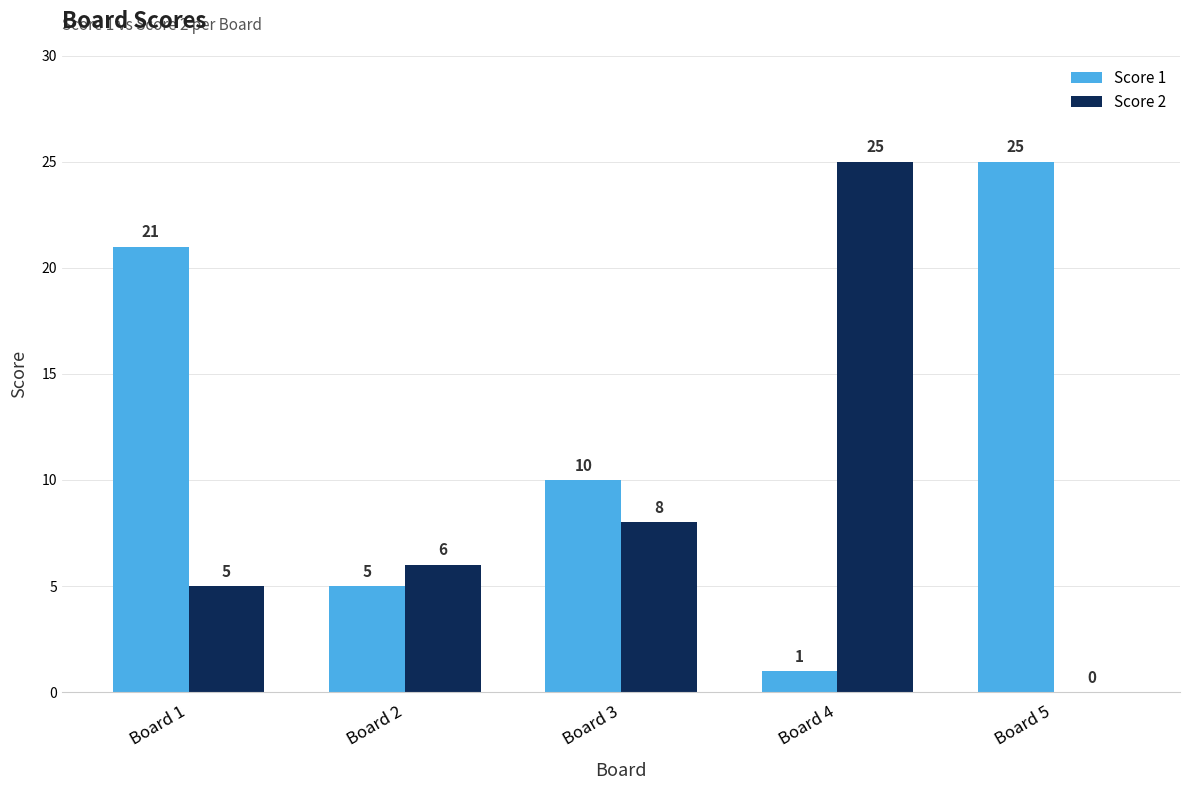

Reading right to left, list all the values displayed in this chart.

Score 1: Board 5=25	Board 4=1	Board 3=10	Board 2=5	Board 1=21
Score 2: Board 5=0	Board 4=25	Board 3=8	Board 2=6	Board 1=5